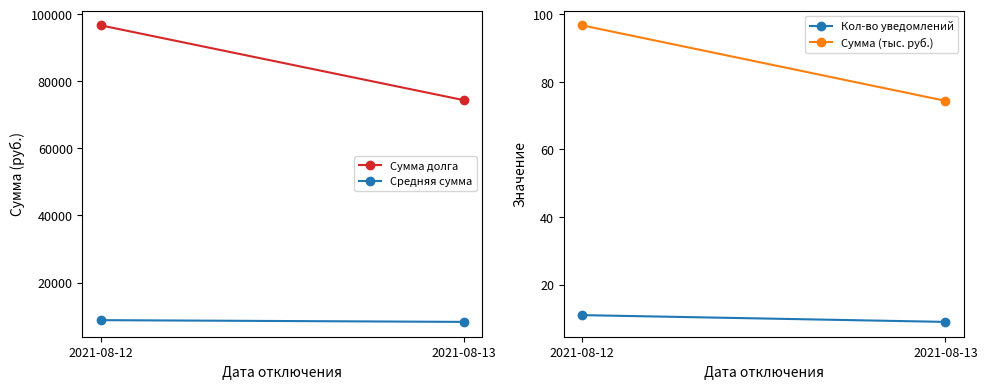

What is the maximum value for Сумма долга?

96709.4